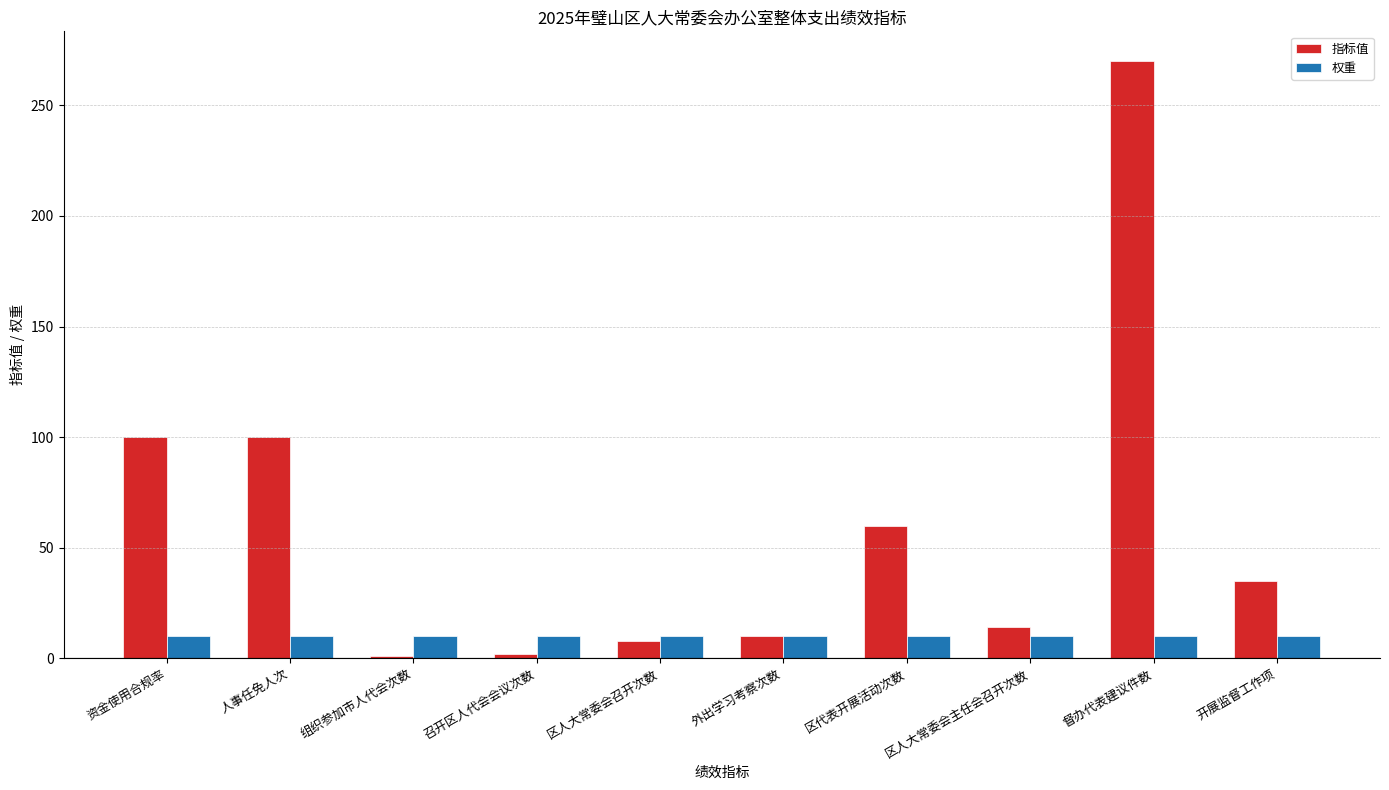

What value does the 指标值 series have at 人事任免人次, to the nearest 50?

100